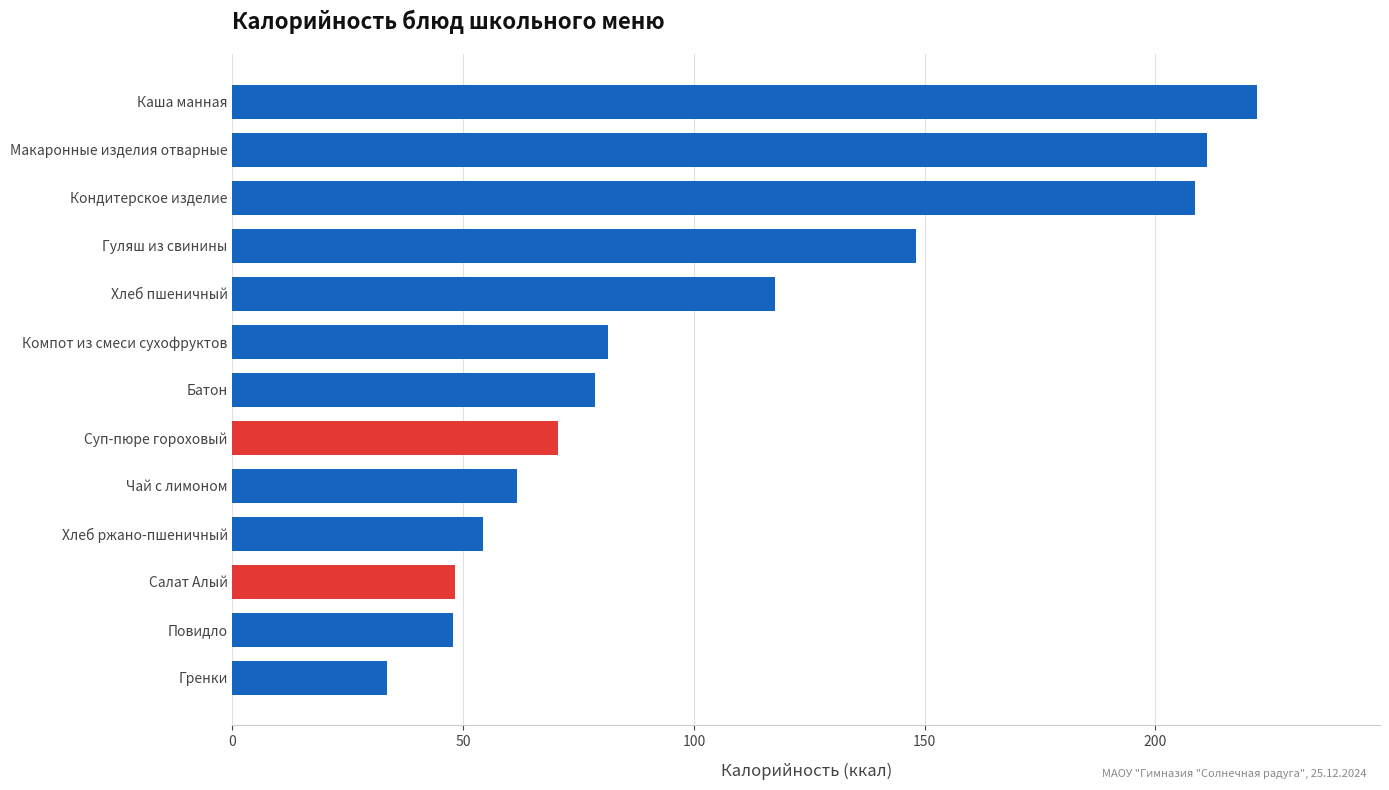

The chart shows a value of 102.7 at Кондитерское изделие. True or false?

False